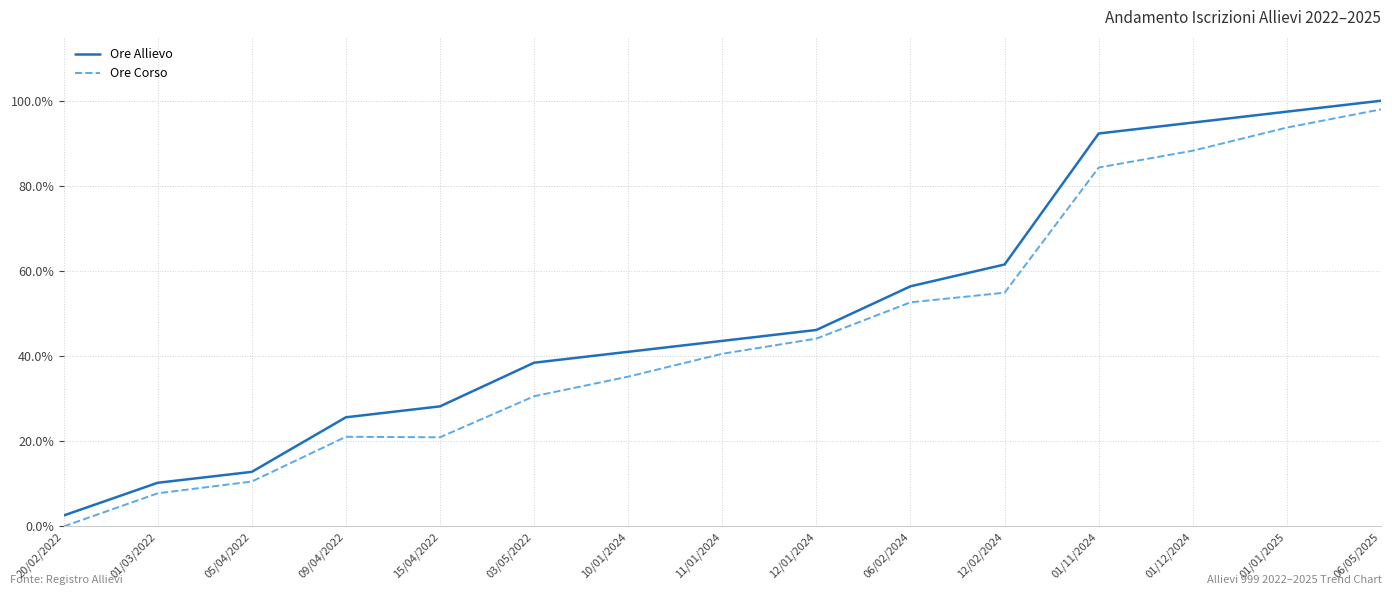

What is the label of the 8th point from the left?

11/01/2024